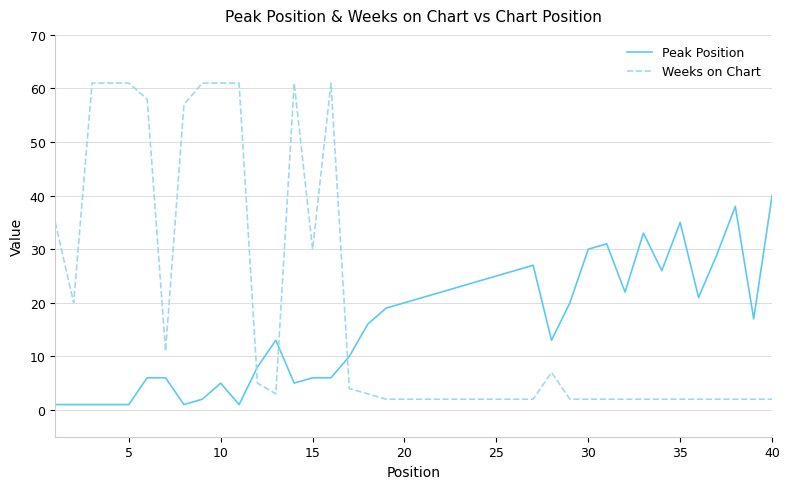

What is the maximum value shown in the chart?

61